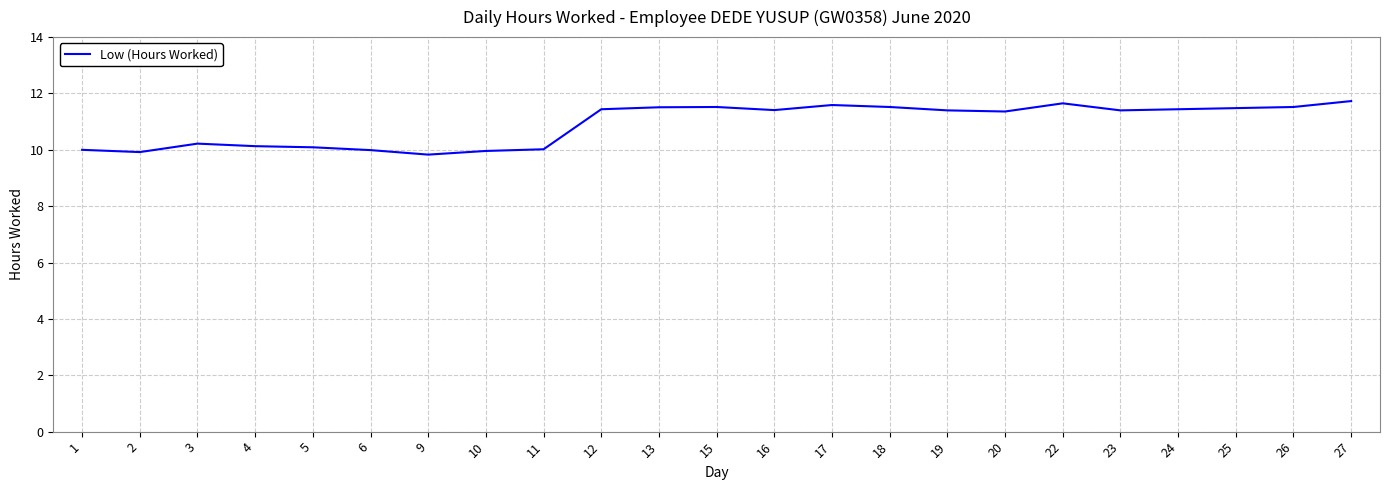

The value at 18 is 11.5. True or false?

True